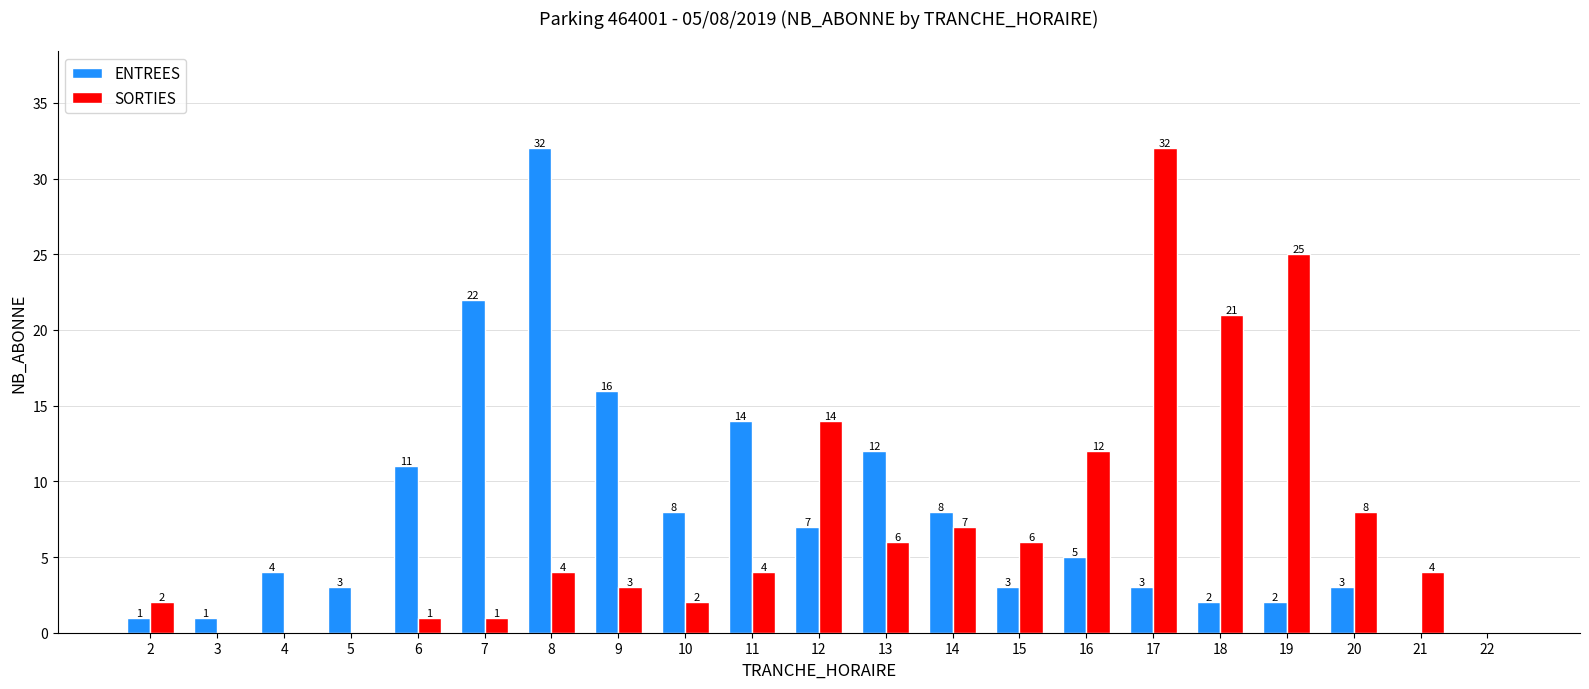

Which series changed the most between 15 and 20?

SORTIES